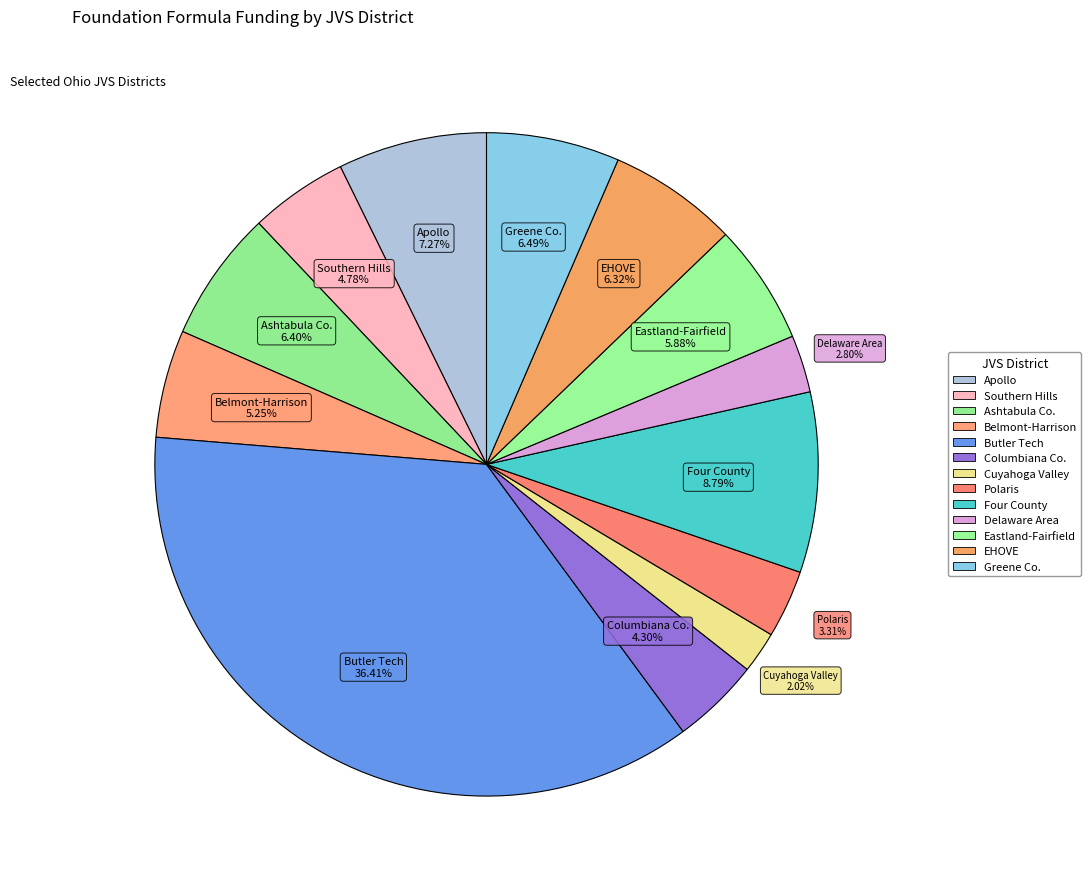

Is there any slice that represents more than half of the pie?

No